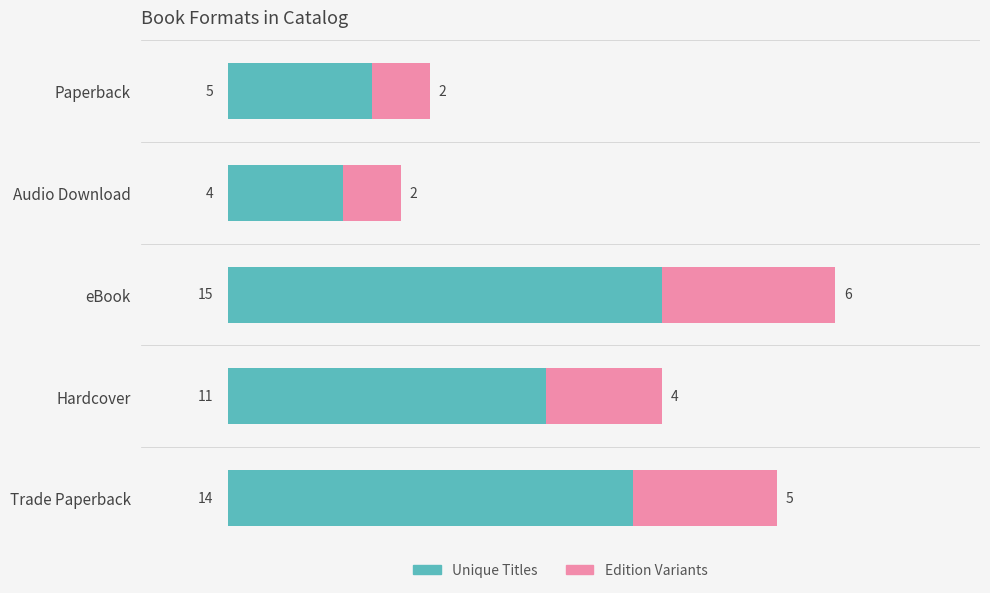

At which label is Unique Titles closest to 9?

Hardcover